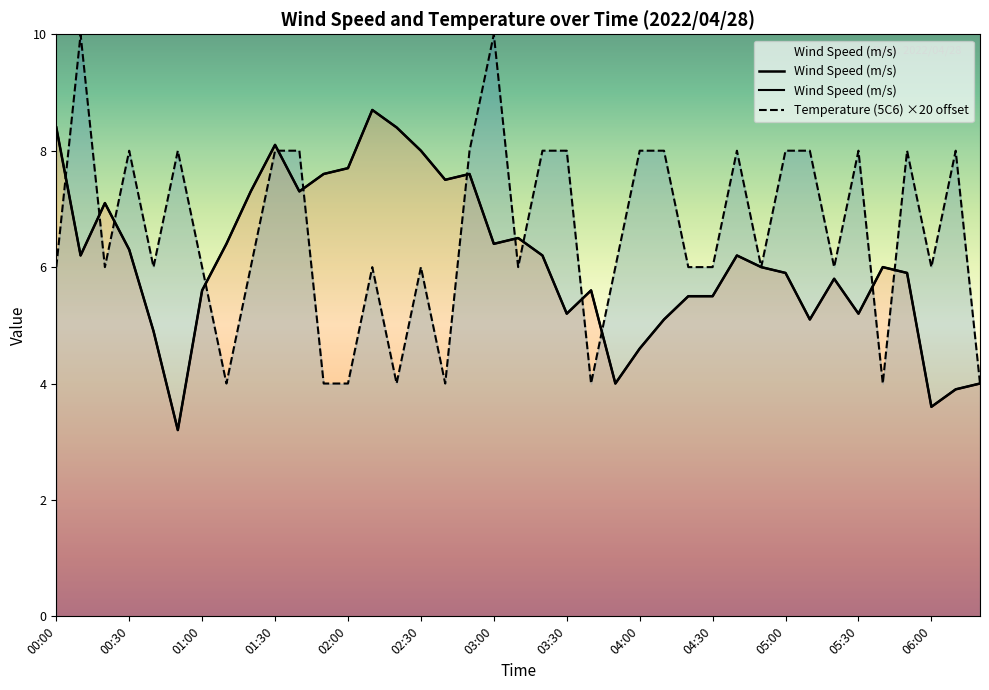

True or false: Wind Speed (m/s) and Temperature (5C6) ×20 offset cross at least once.

True